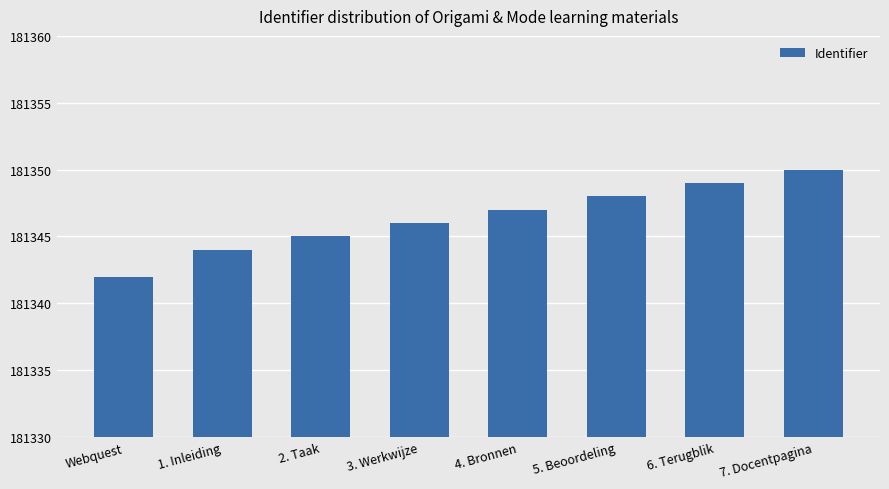

What is the change in value from 2. Taak to 3. Werkwijze?

+1